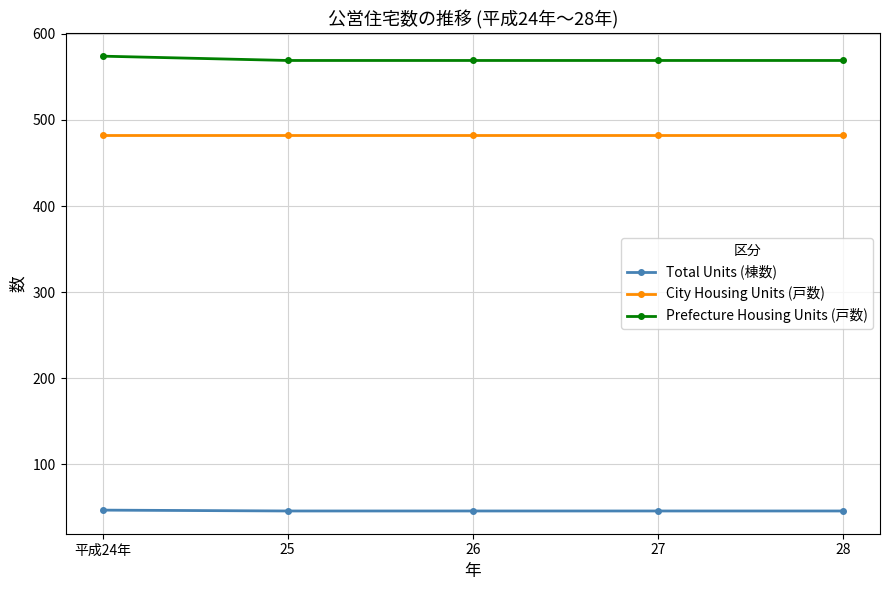

The Prefecture Housing Units (戸数) series shows 574 at 平成24年. True or false?

True